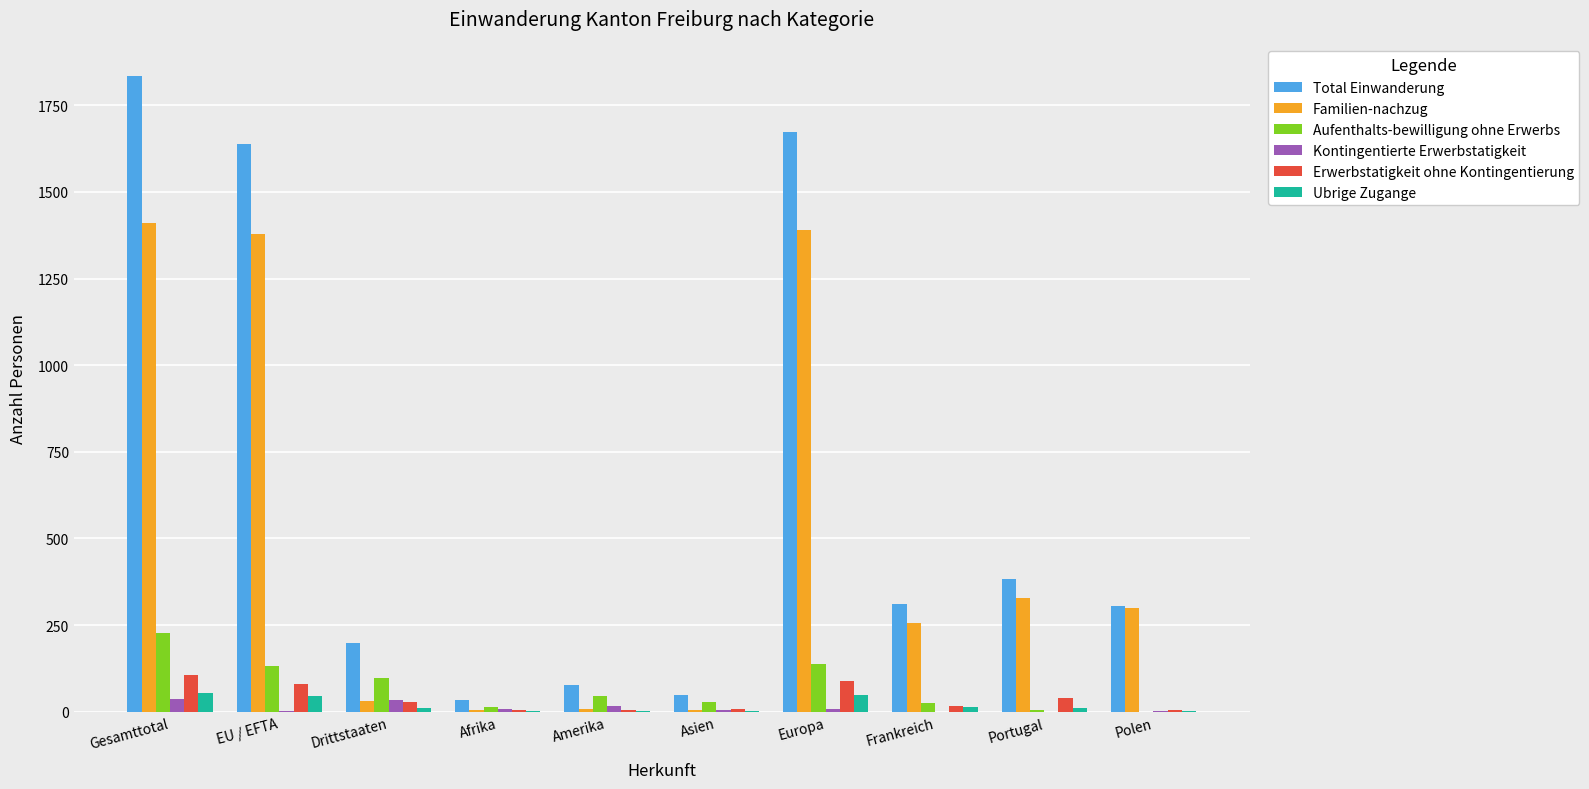

Count the number of data series in this chart.

6